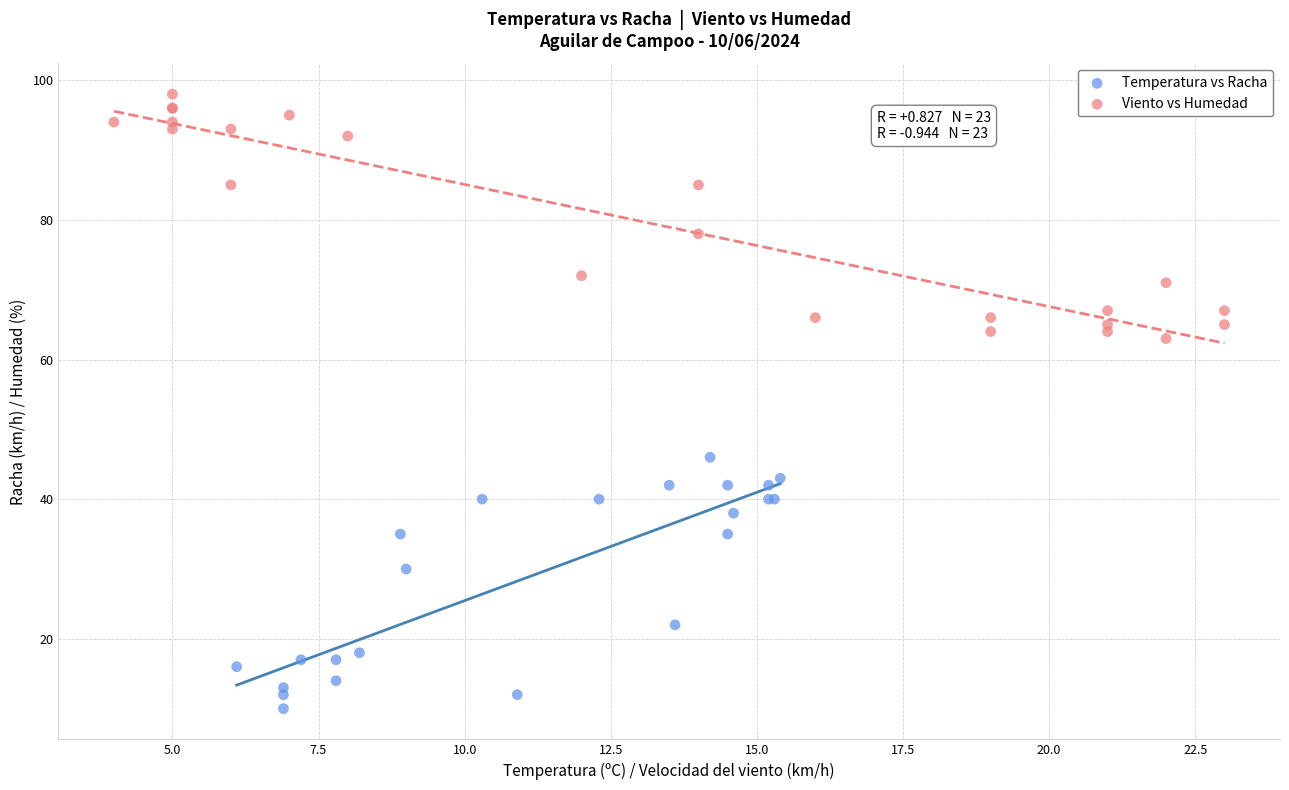

Which series reaches the maximum Y coordinate?

Viento vs Humedad